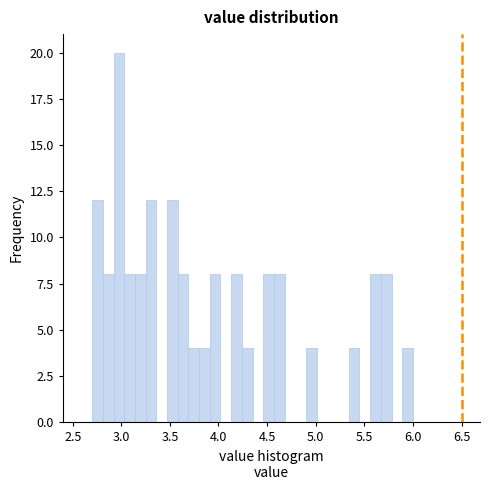

Around what value on the x-axis is the tallest bar? Give the approximate position of its centre, as read against the axis.

3.00